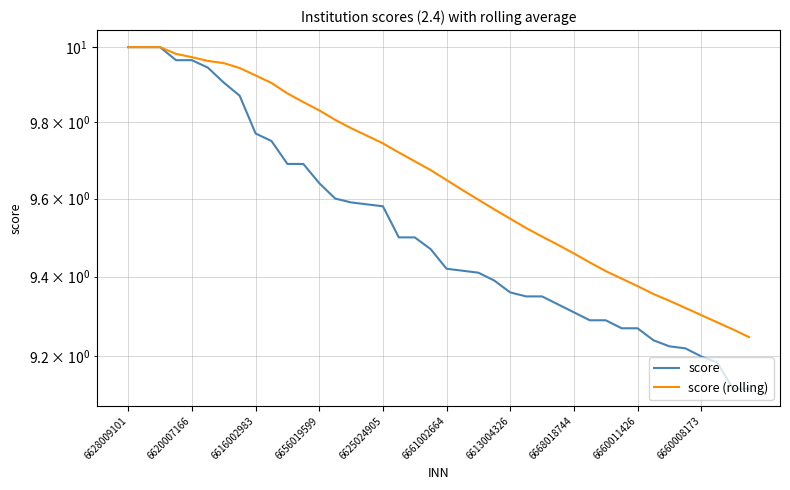

How many lines are shown in the chart?

2